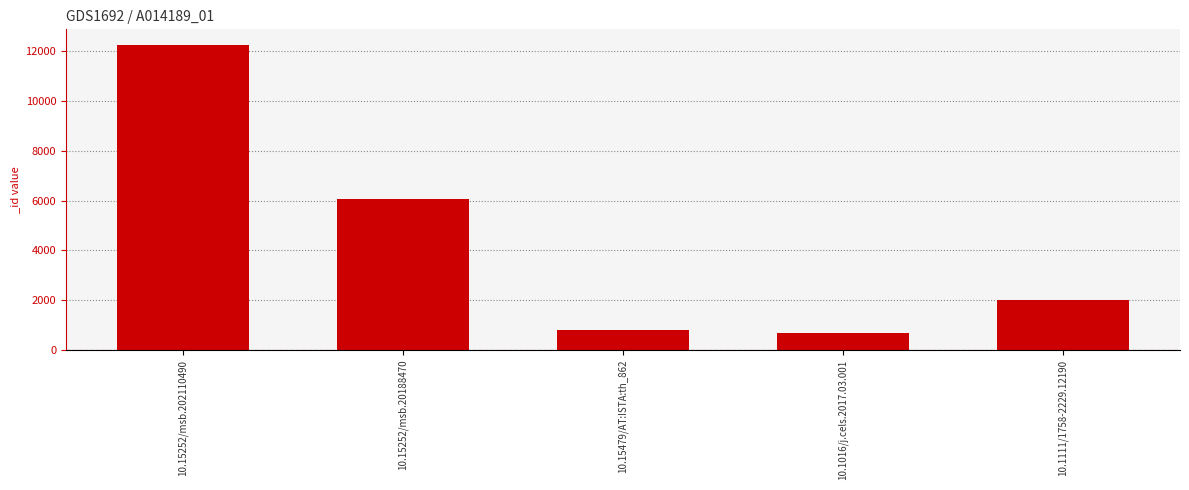

How many bars are there in total?

5